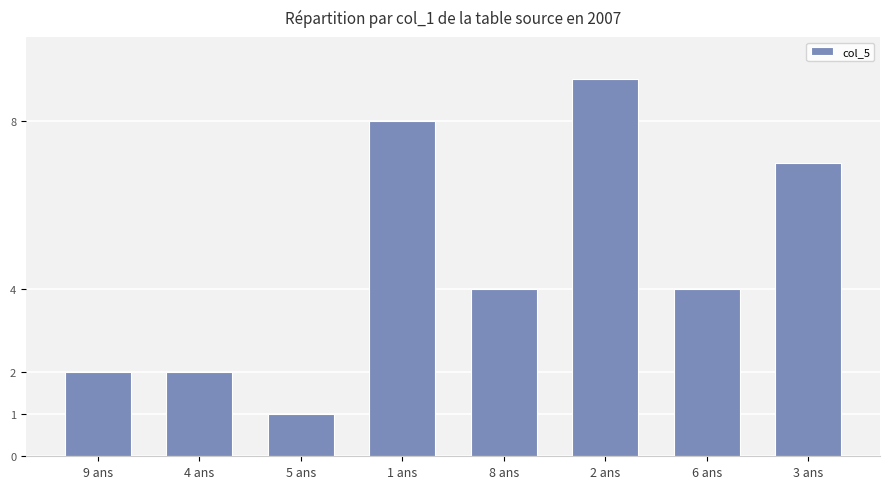

What is the approximate value at 4 ans?

2